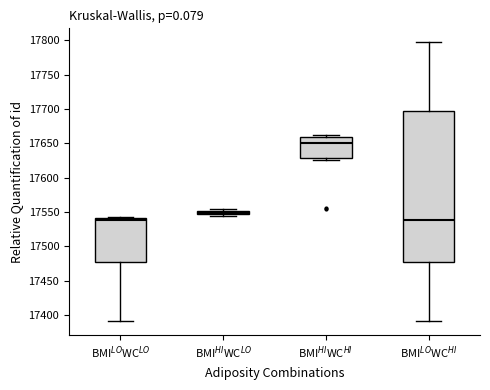

Comparing the boxes themselves (not the whiskers), which one is the tallest?

BMI$^{LO}$WC$^{HI}$